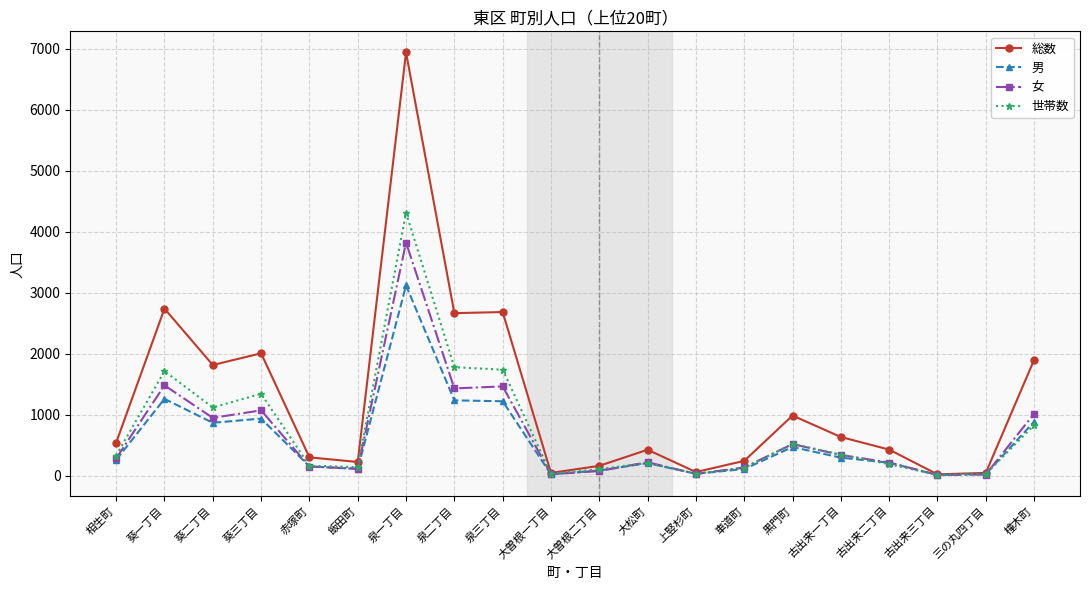

At which category does 世帯数 reach its first local valley?

葵二丁目